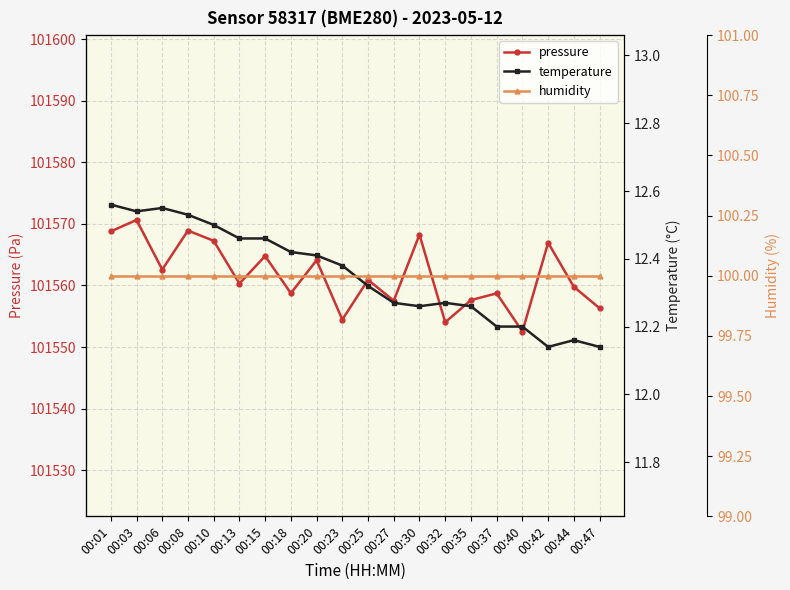

What value does the temperature series have at 00:30?

12.3